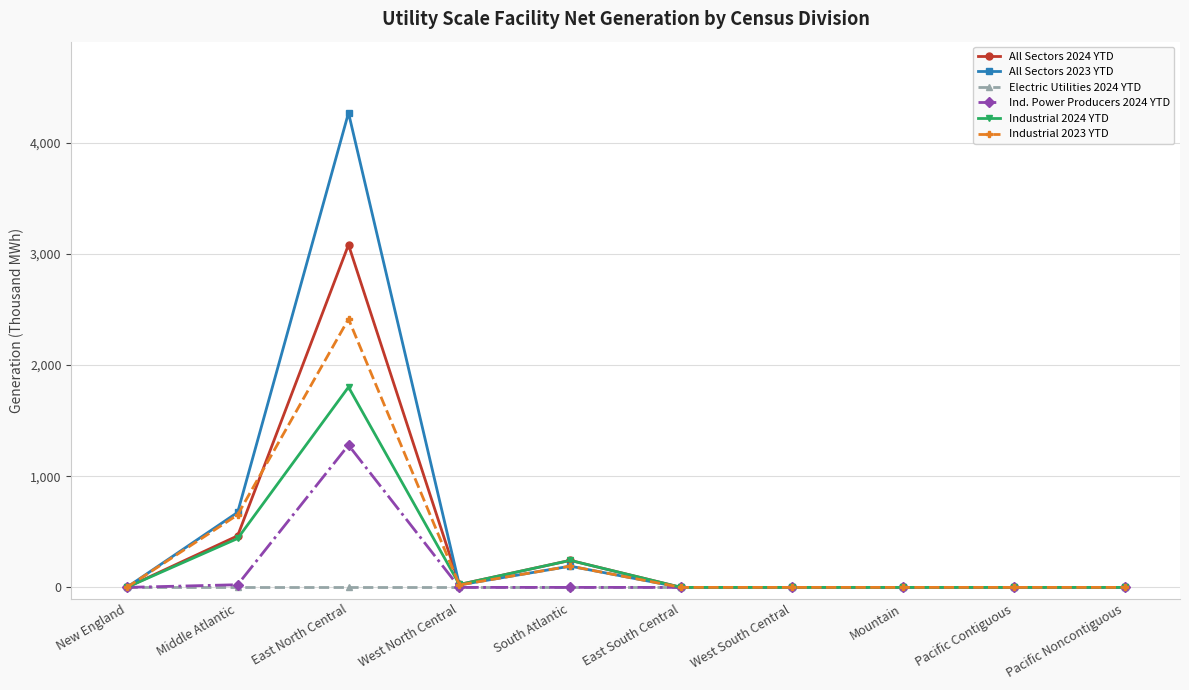

Is it true that Ind. Power Producers 2024 YTD equals 0 at Mountain?

True